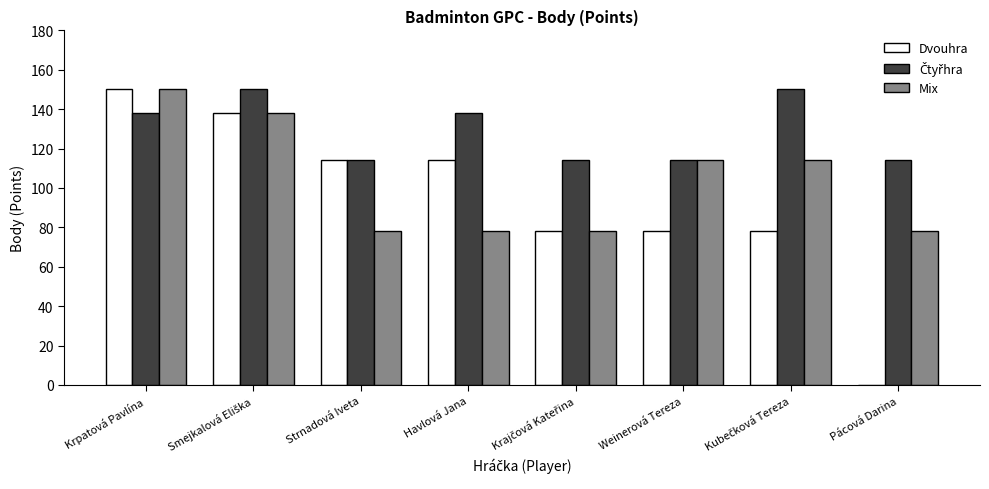

True or false: Dvouhra has a value of 30 at Havlová Jana.

False